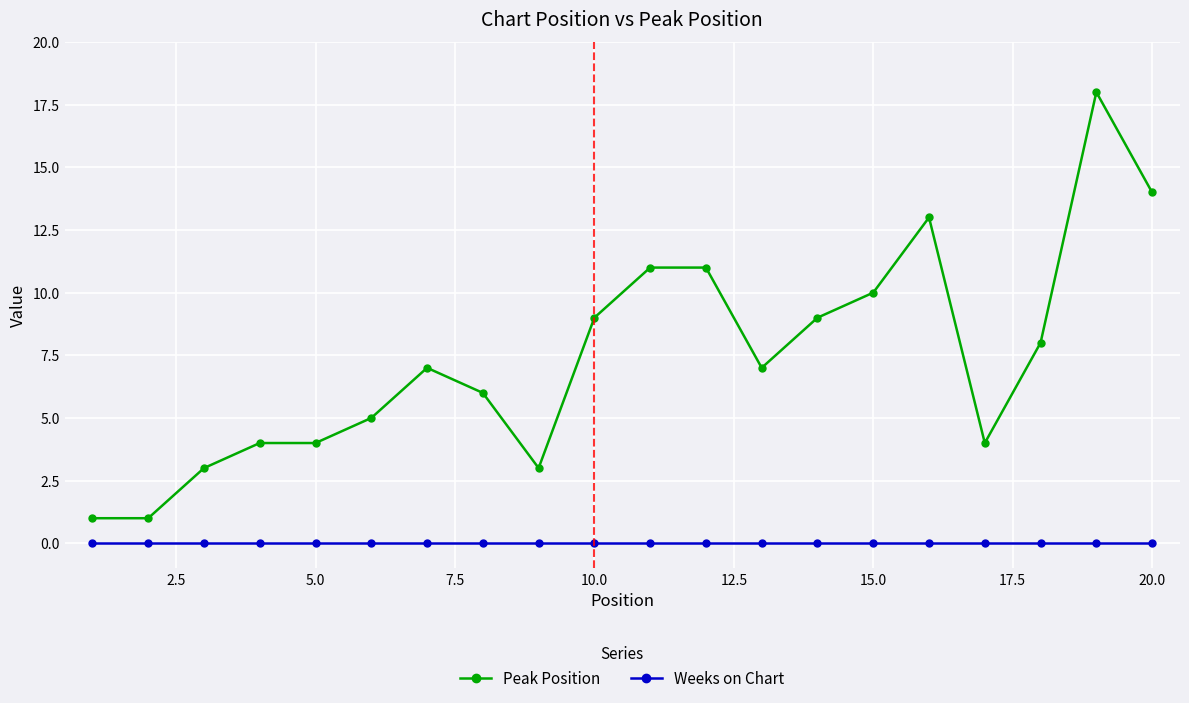

How many categories are shown in the chart?

20